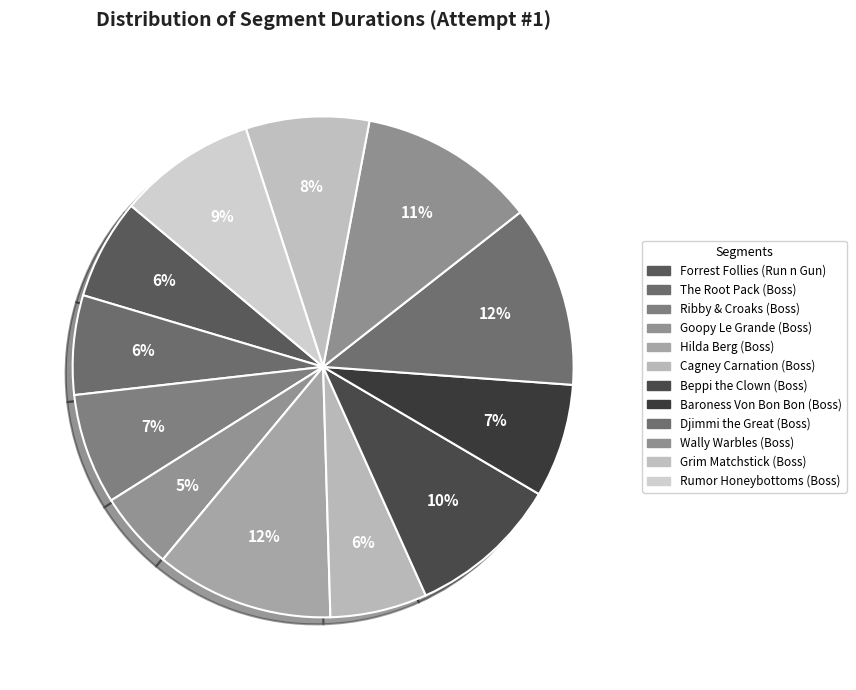

Which category has the smallest portion of the pie?

Goopy Le Grande (Boss)